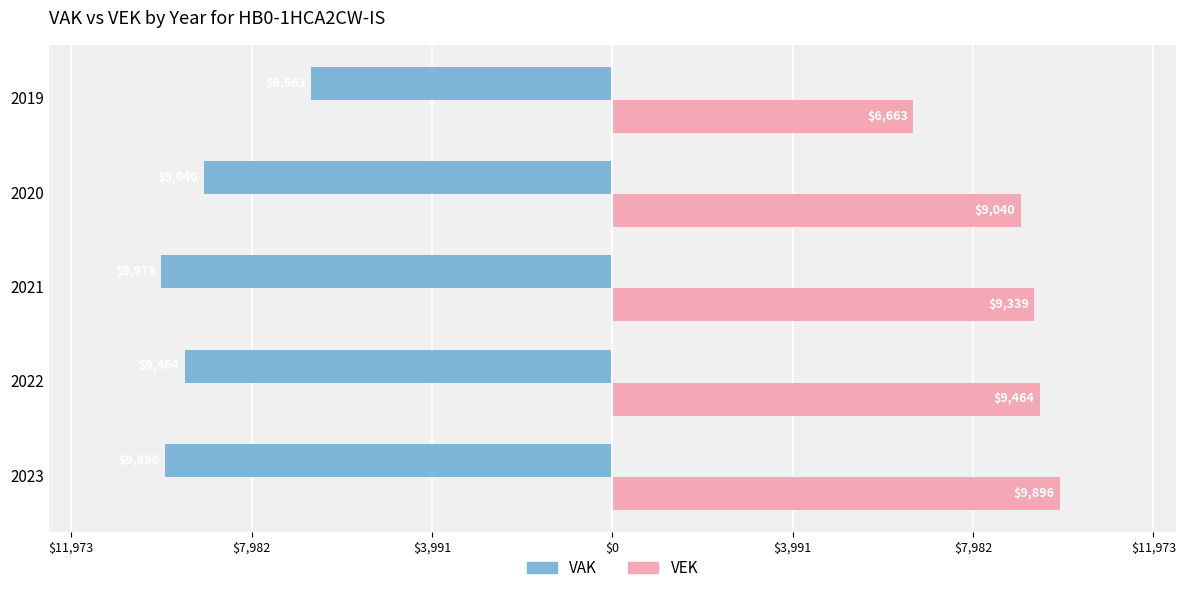

What are all the series names shown in the legend?

VAK, VEK